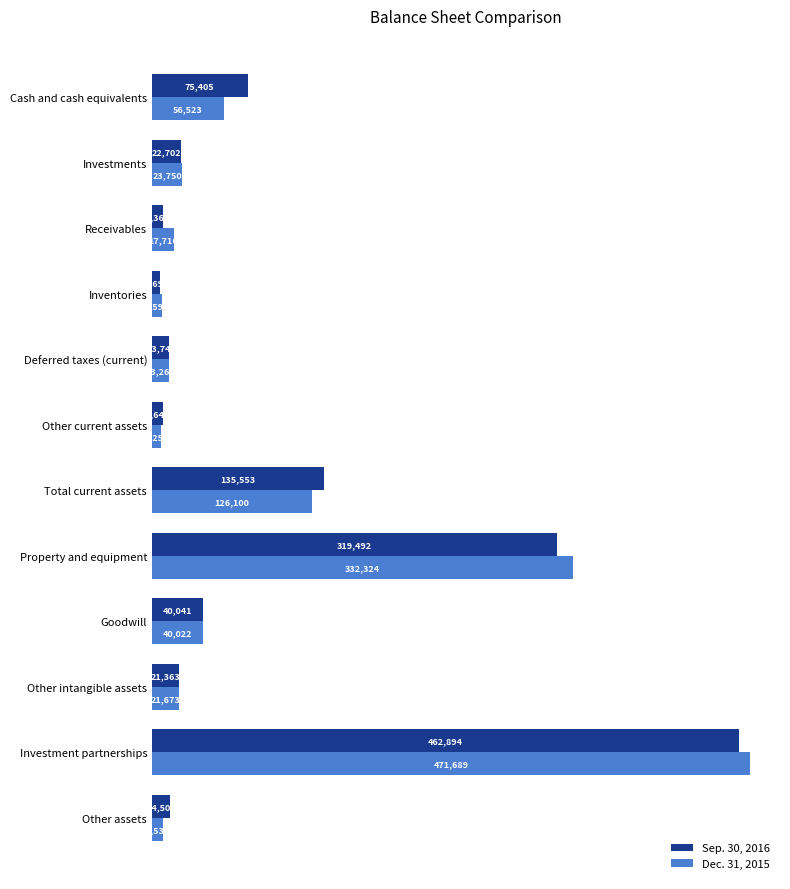

How many values in the Dec. 31, 2015 series are below 23750?

6